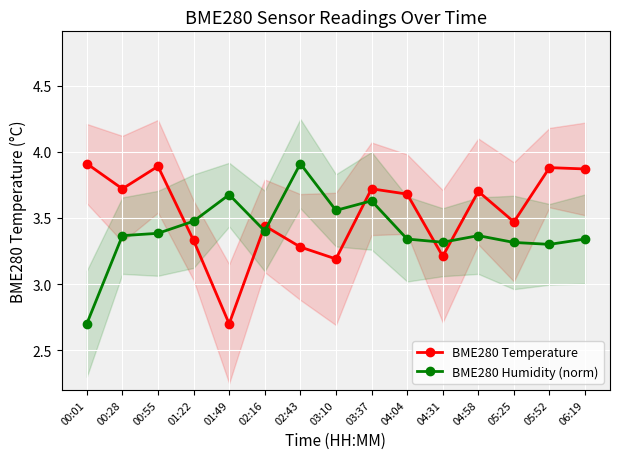

List the series in order of their overall mean, lowest first.

BME280 Humidity (norm), BME280 Temperature